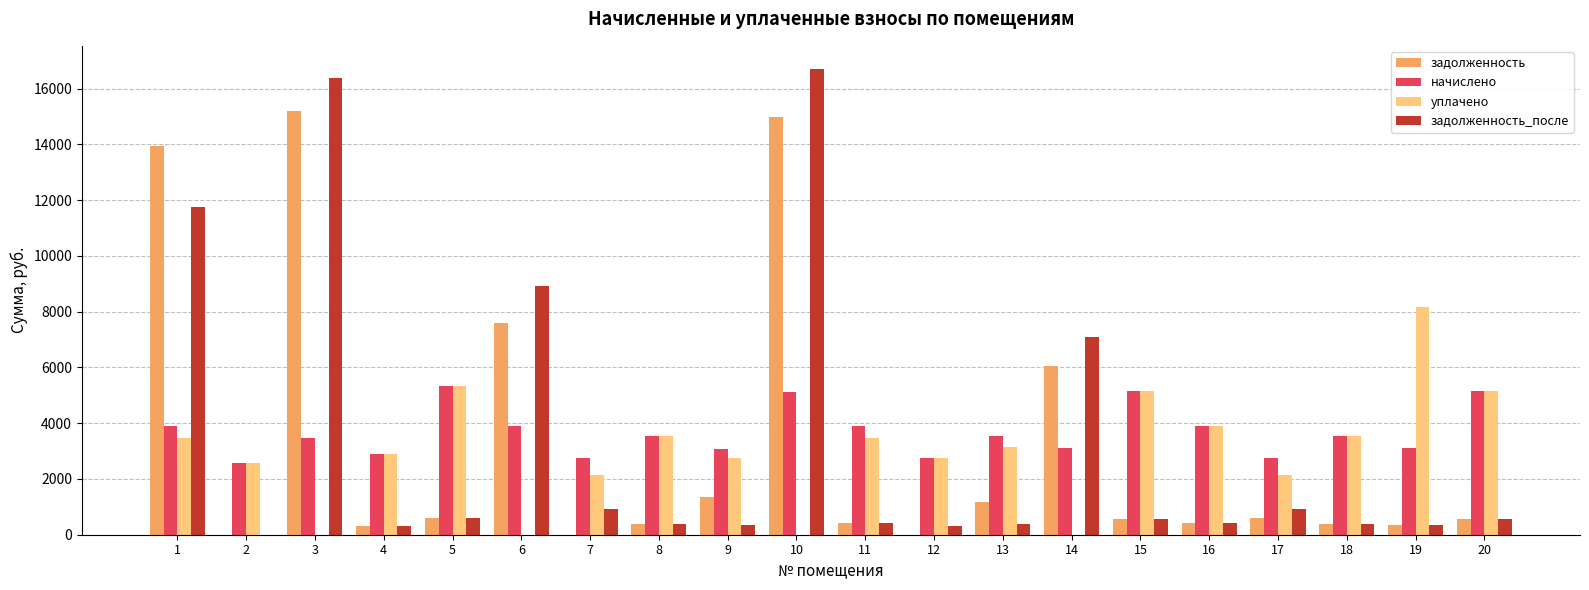

Between 9 and 10, which series saw the biggest shift?

задолженность_после